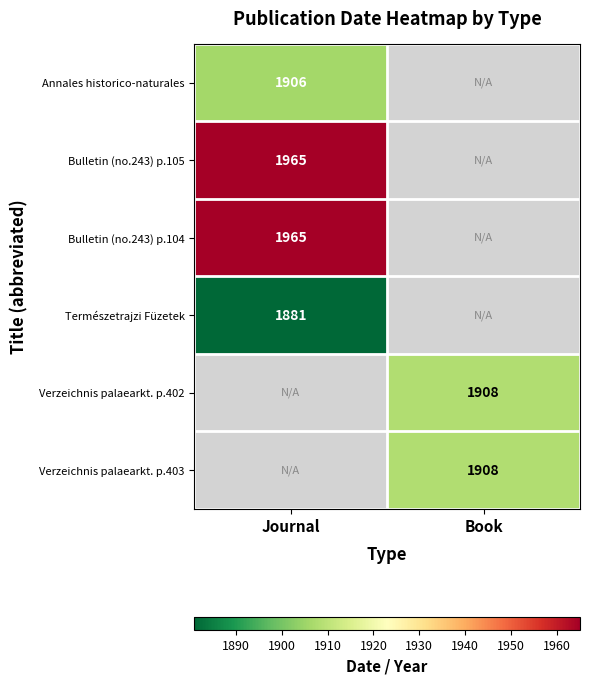

True or false: Bulletin (no.243) p.104 has a value of 1965 at Journal.

True